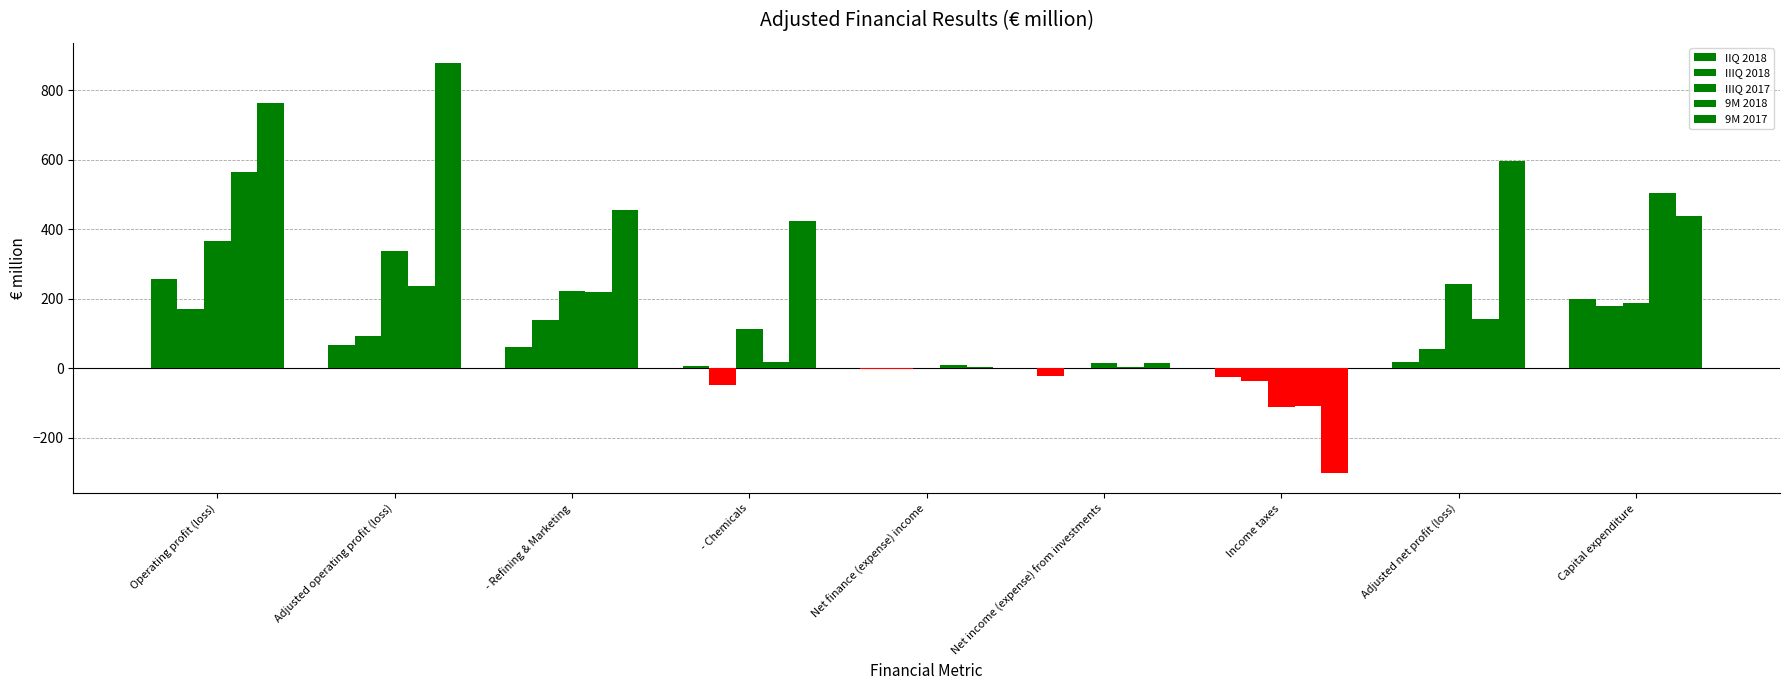

How many categories are shown in the chart?

9